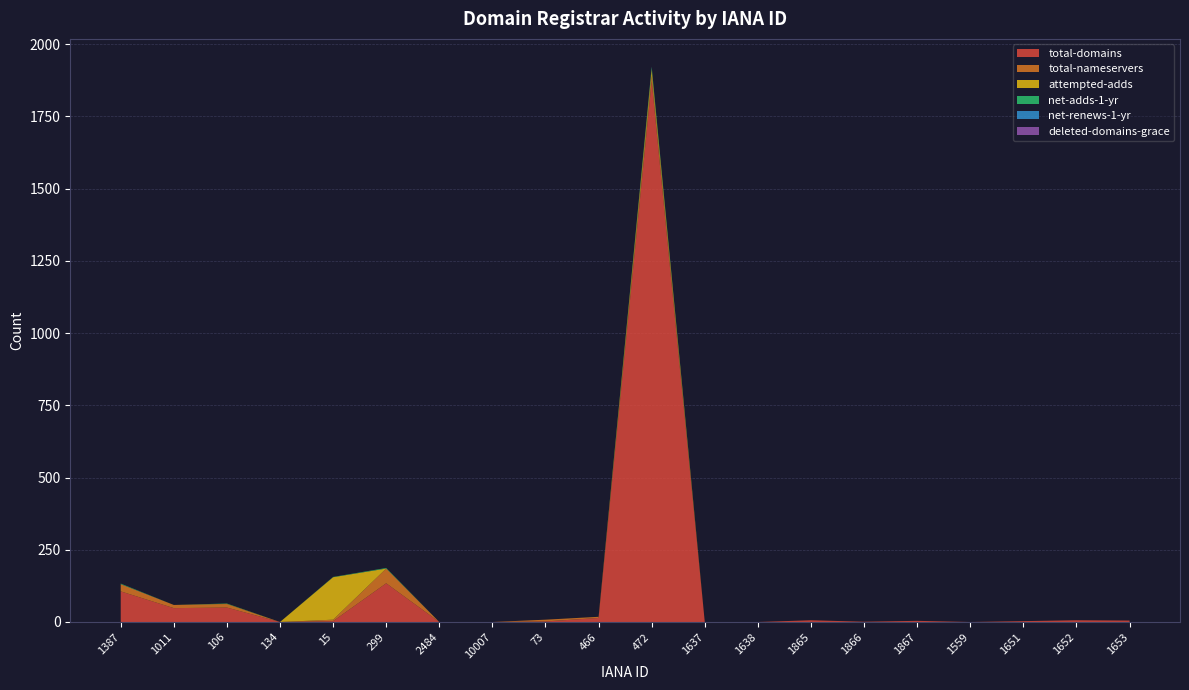

Reading left to right, what are all the values shown in this chart?

total-domains: 1387=106	1011=48	106=50	134=0	15=3	299=134	2484=0	10007=0	73=2	466=14	472=1872	1637=0	1638=0	1865=6	1866=1	1867=4	1559=0	1651=3	1652=6	1653=5
total-nameservers: 1387=25	1011=11	106=12	134=0	15=5	299=51	2484=0	10007=0	73=6	466=4	472=20	1637=0	1638=0	1865=0	1866=0	1867=0	1559=0	1651=0	1652=0	1653=0
attempted-adds: 1387=0	1011=0	106=1	134=0	15=147	299=0	2484=0	10007=0	73=0	466=0	472=21	1637=0	1638=0	1865=0	1866=0	1867=0	1559=0	1651=0	1652=0	1653=0
net-adds-1-yr: 1387=2	1011=0	106=1	134=0	15=1	299=2	2484=0	10007=0	73=0	466=0	472=8	1637=0	1638=0	1865=0	1866=0	1867=0	1559=0	1651=0	1652=0	1653=0
net-renews-1-yr: 1387=0	1011=0	106=0	134=0	15=0	299=0	2484=0	10007=0	73=0	466=0	472=0	1637=0	1638=0	1865=0	1866=0	1867=0	1559=0	1651=0	1652=0	1653=0
deleted-domains-grace: 1387=0	1011=0	106=0	134=0	15=0	299=0	2484=0	10007=0	73=0	466=0	472=1	1637=0	1638=0	1865=0	1866=0	1867=0	1559=0	1651=0	1652=0	1653=0